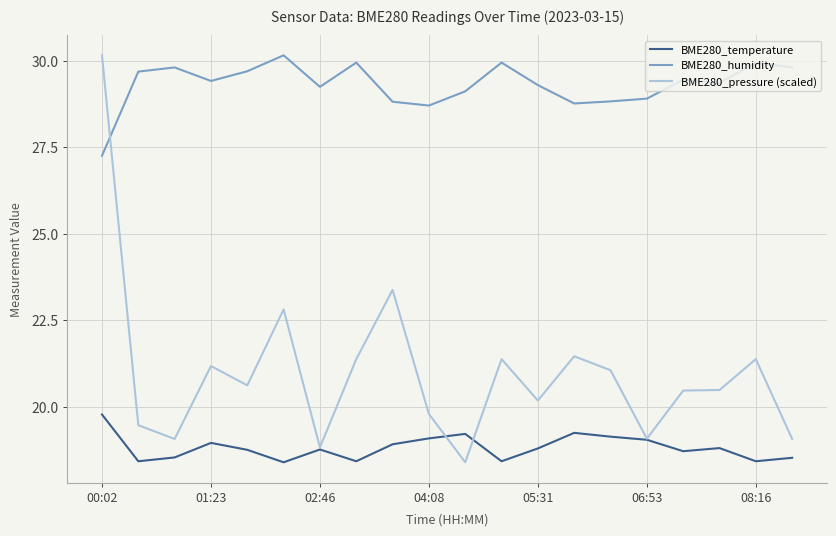

What is the average value of the BME280_pressure (scaled) series?

21.0